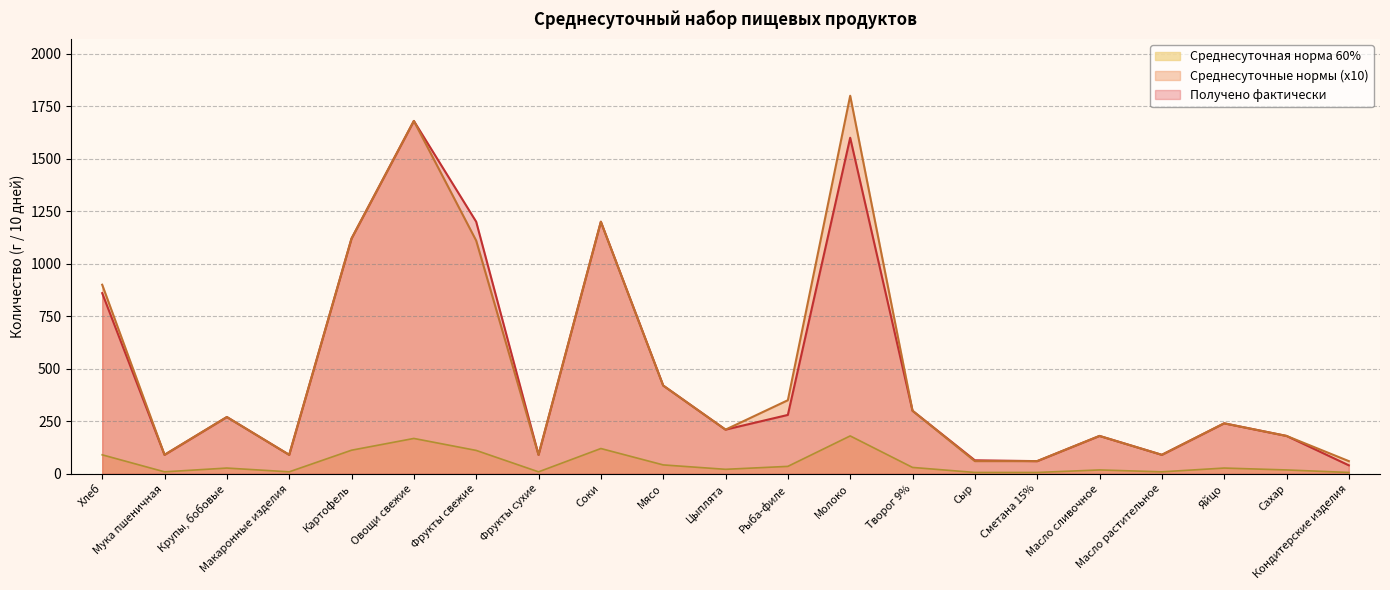

At which label is Среднесуточные нормы (x10) closest to 930?

Хлеб